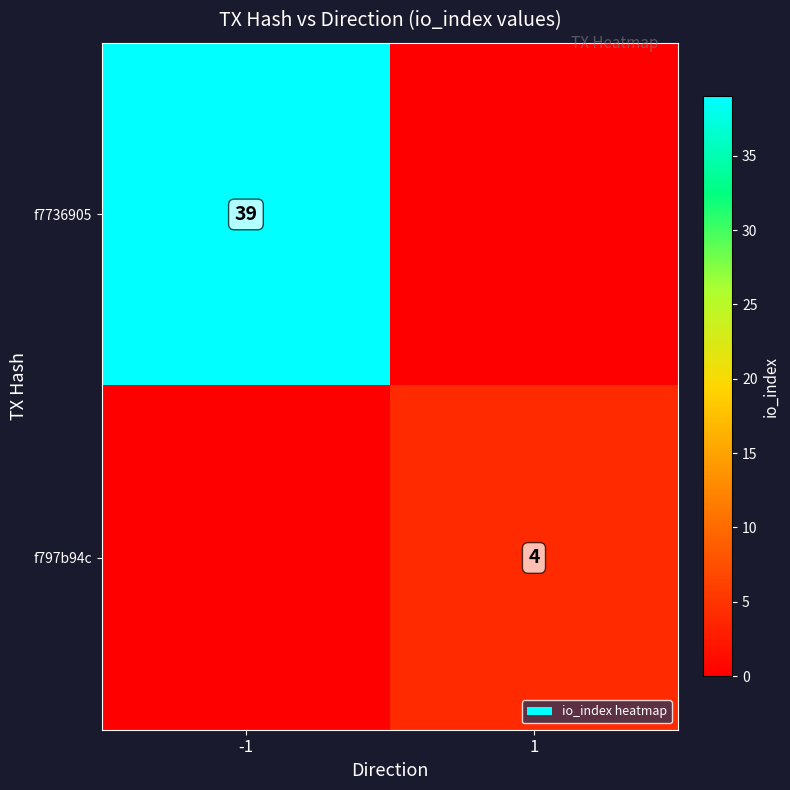

The value of f797b94c at 1 is 4. True or false?

True